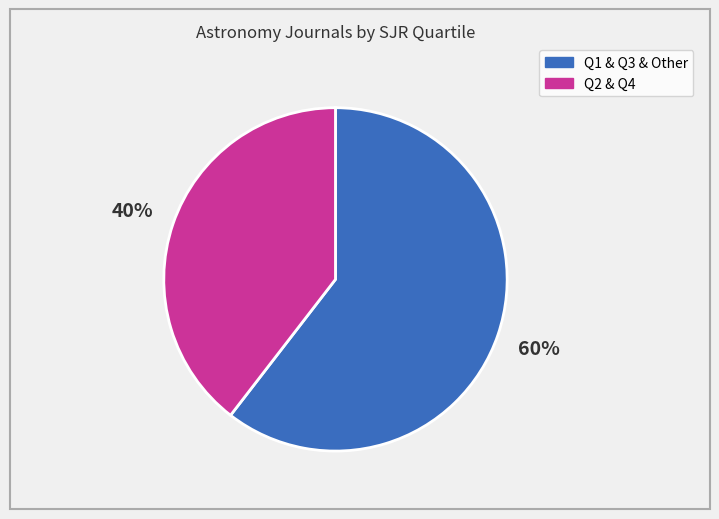

Do Q1 & Q3 & Other and Q2 & Q4 together represent more than half of the pie?

Yes